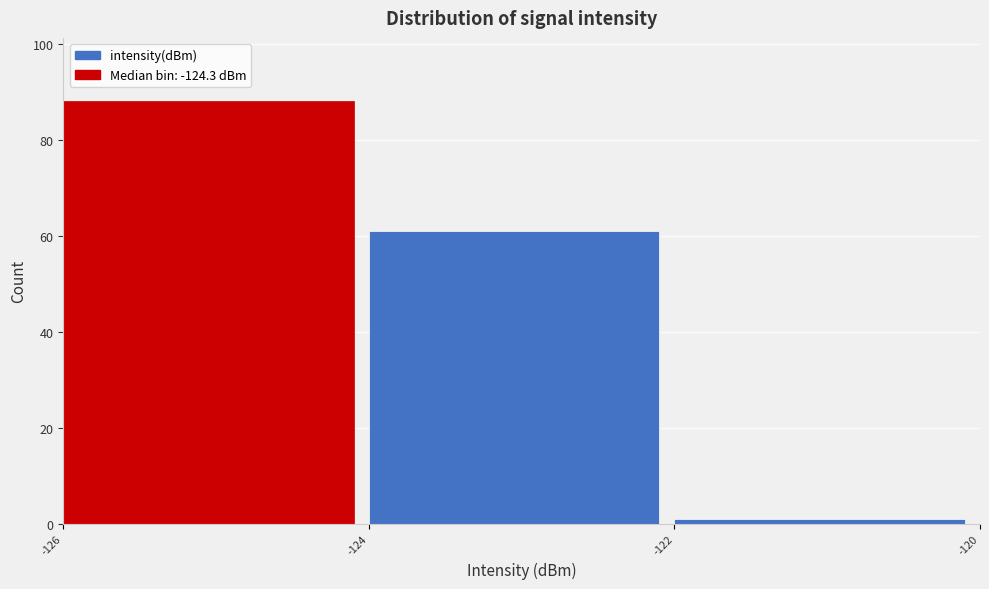

Reading left to right, transcribe this chart: for each bar, give the range it covers on the x-axis and its height. The values are not printed on the chart, so give them approximately, as read against the axis.

-126 to -124: 88
-124 to -122: 62
-122 to -120: under 2